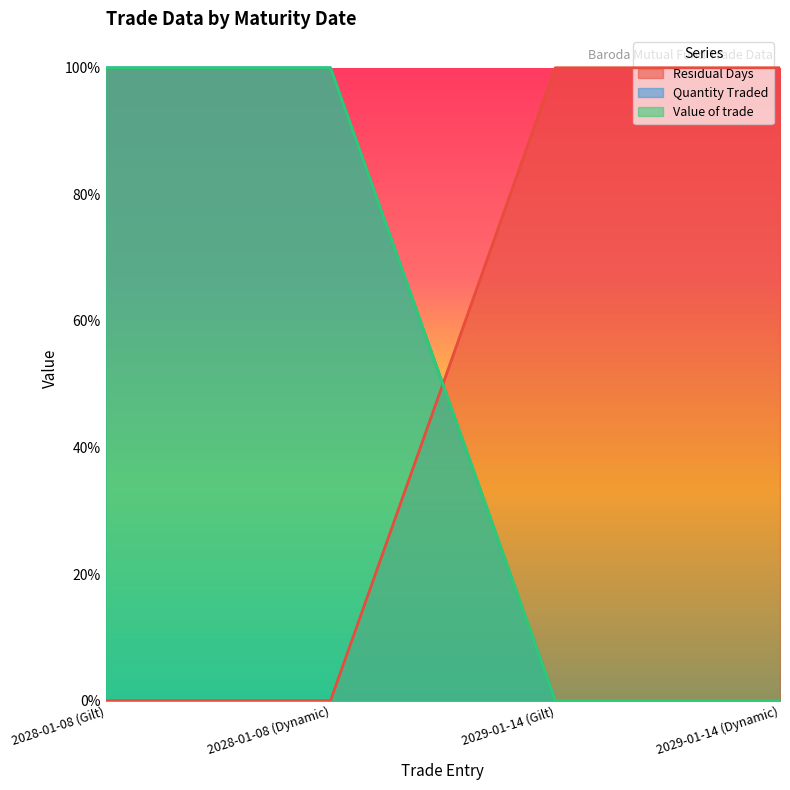

Is the value of Residual Days at 2029-01-14 (Gilt) greater than the value of Value of trade at 2028-01-08 (Dynamic)?

No